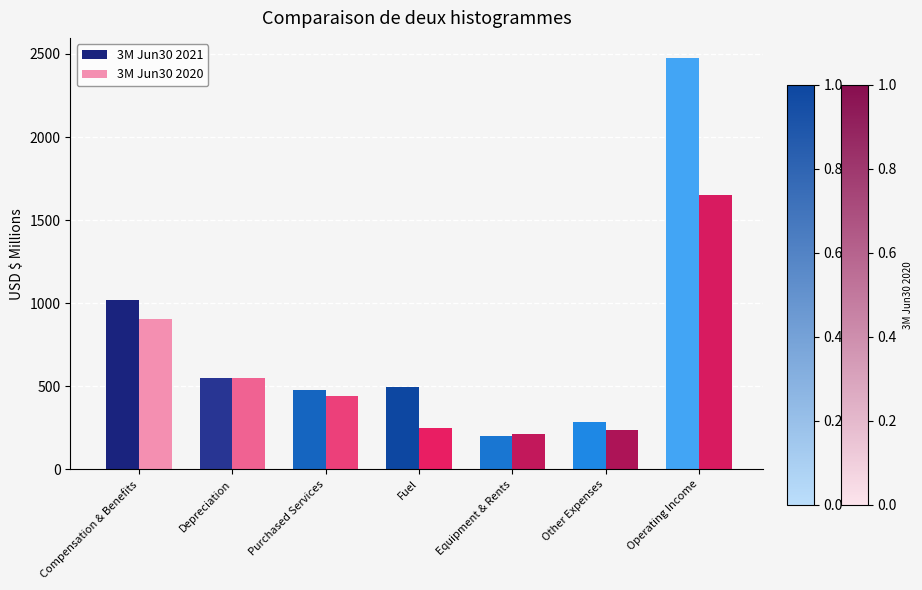

What is the difference between the maximum and second lowest values in the 3M Jun30 2021 series?

2189